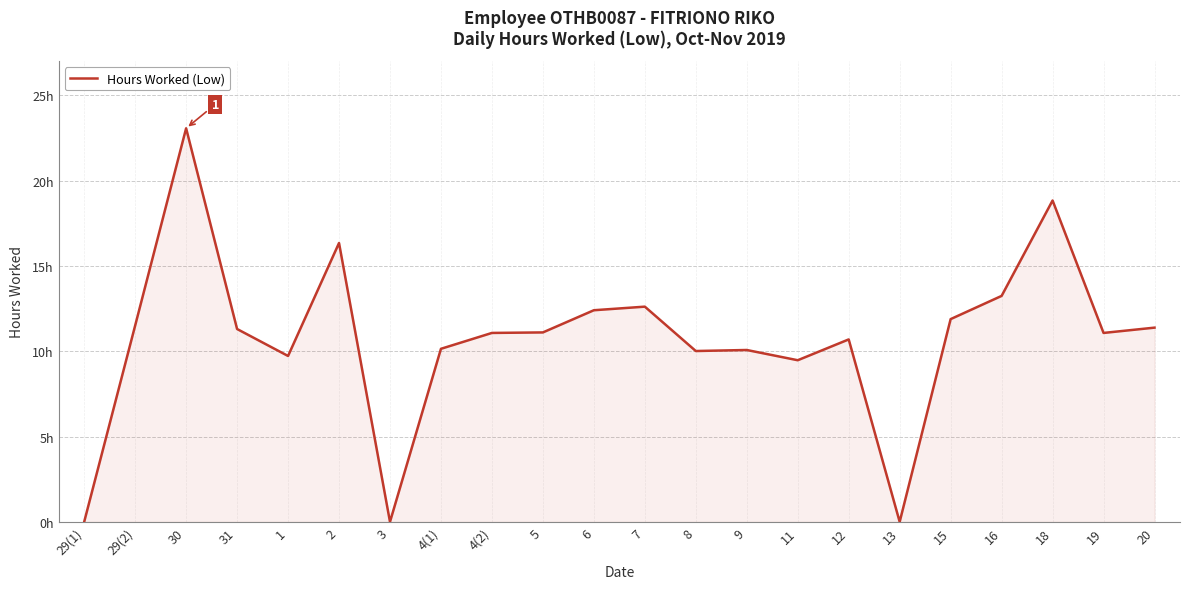

True or false: the data shows 10.1 at 9.

True